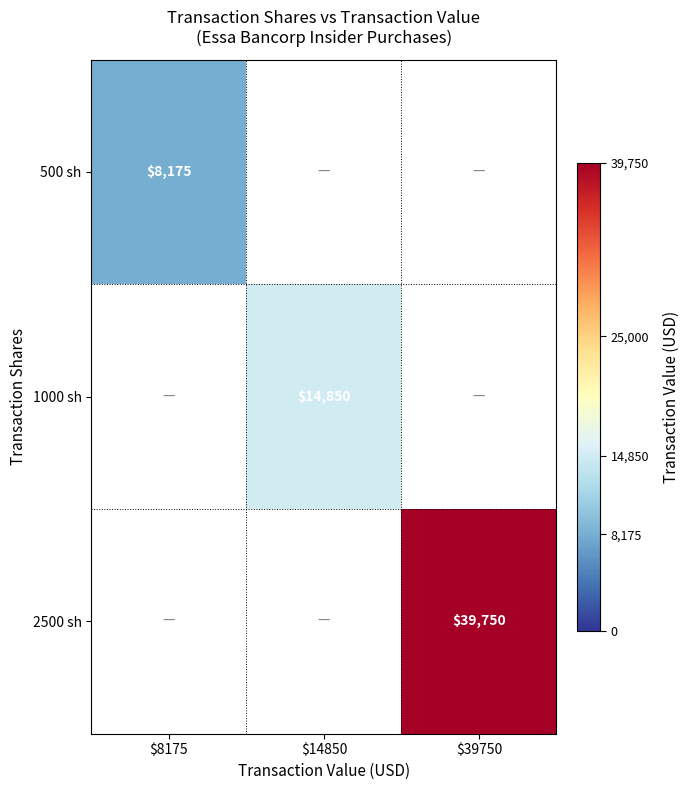

Is it true that 2500 sh equals 39750 at $39750?

True